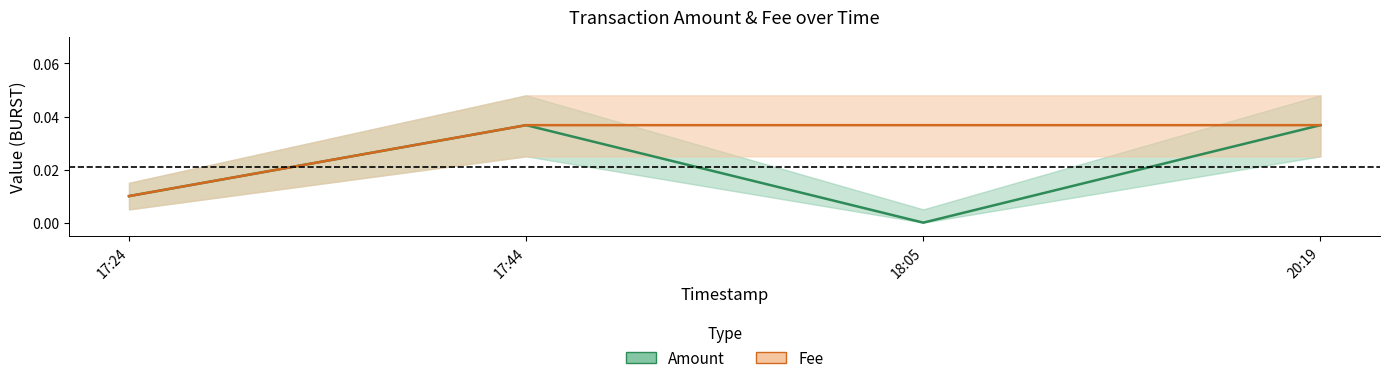

At which category is the sum across all series the highest?

2018-12-14 17:44:08